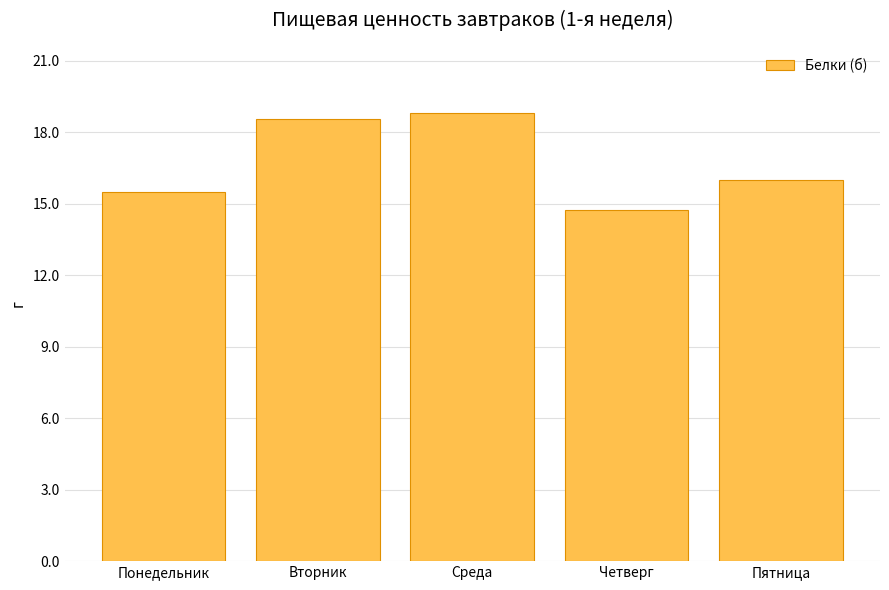

What is the smallest value displayed?

14.8